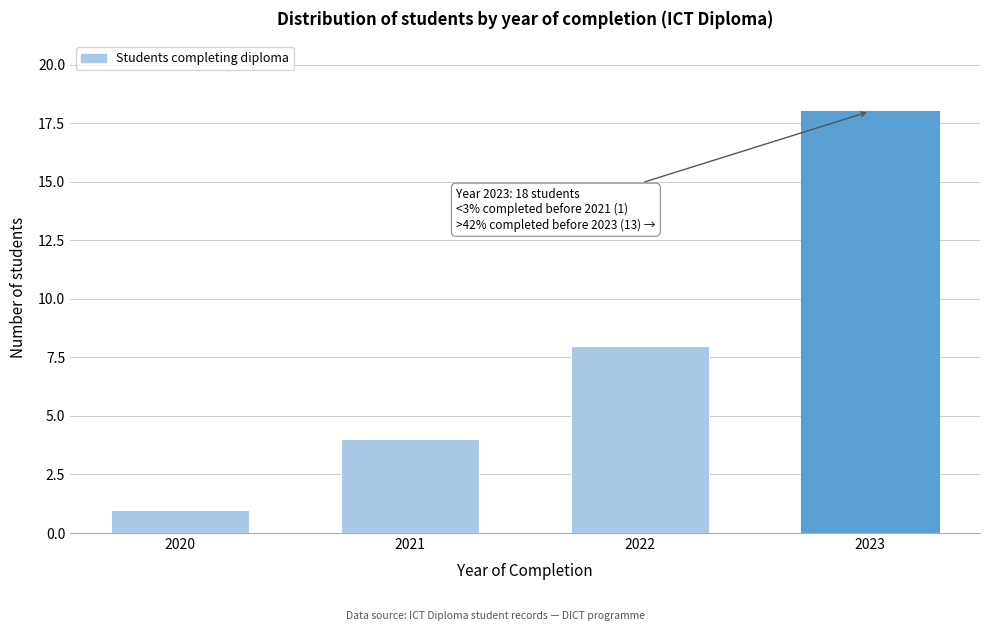

Reading right to left, transcribe all the data shown in this chart.

2023=18	2022=8	2021=4	2020=1